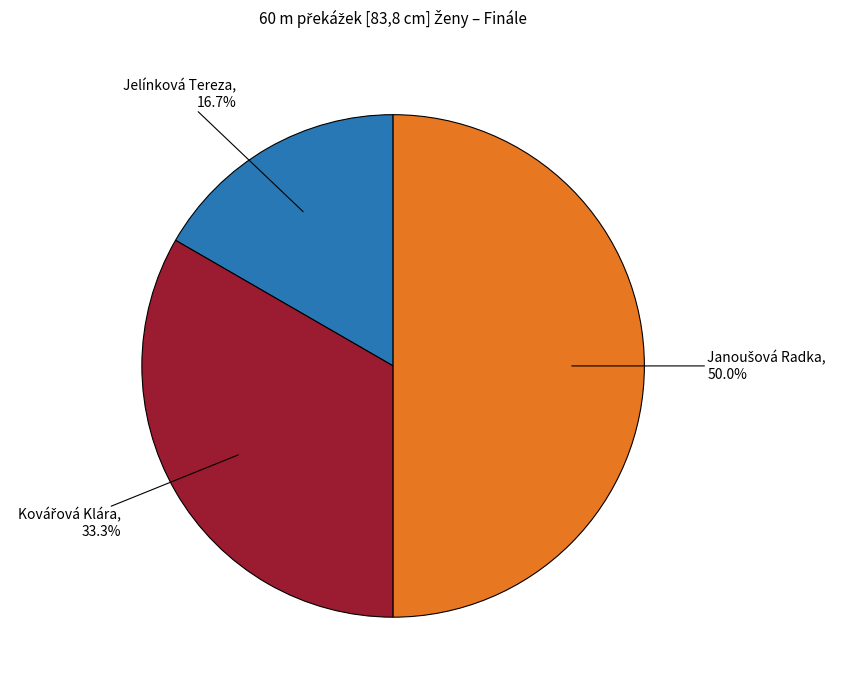

How many slices are in this pie chart?

3